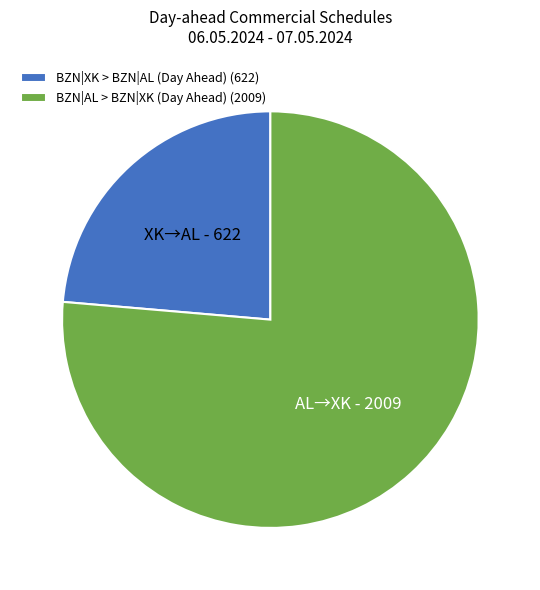

Count the number of slices in the pie.

2